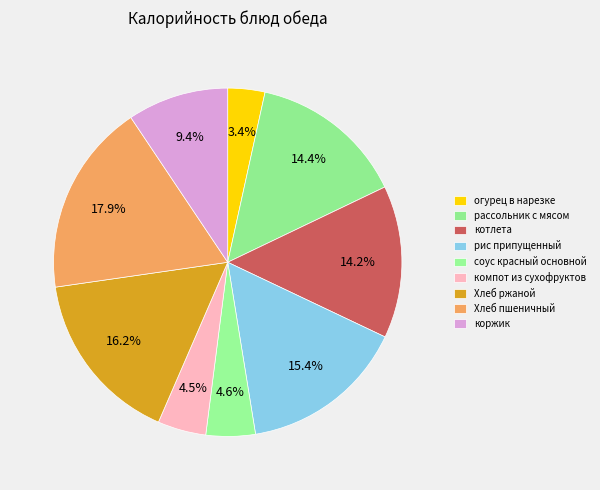

What is the smallest slice in the pie chart?

огурец в нарезке